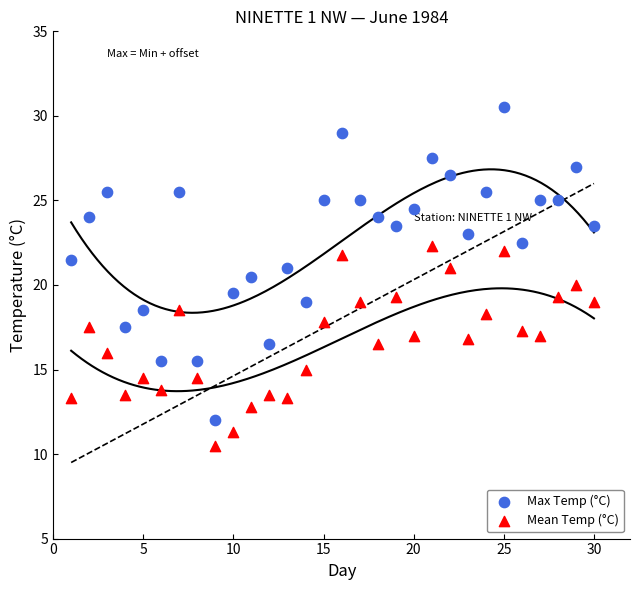

What is the X range (max minus min) for the scatter plot?

29.0